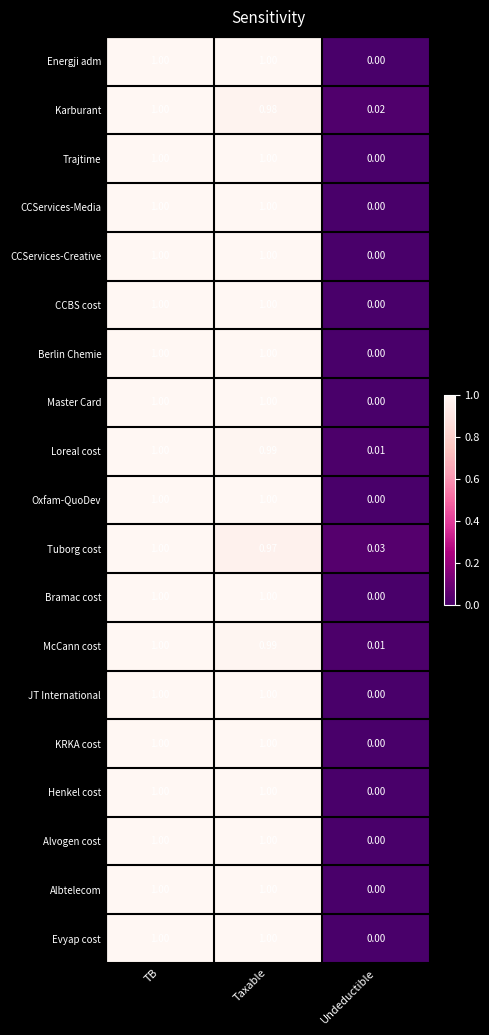

At which category is the sum across all series the highest?

TB